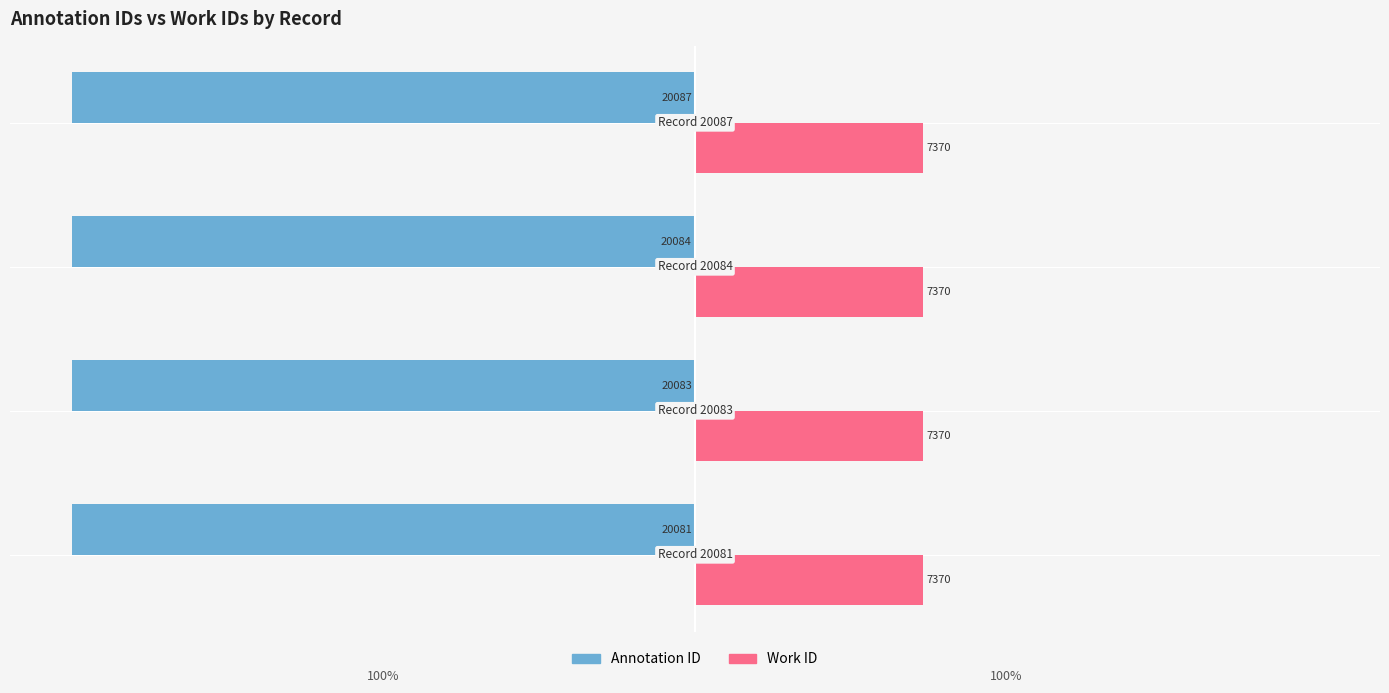

What are all the series names shown in the legend?

Annotation ID, Work ID